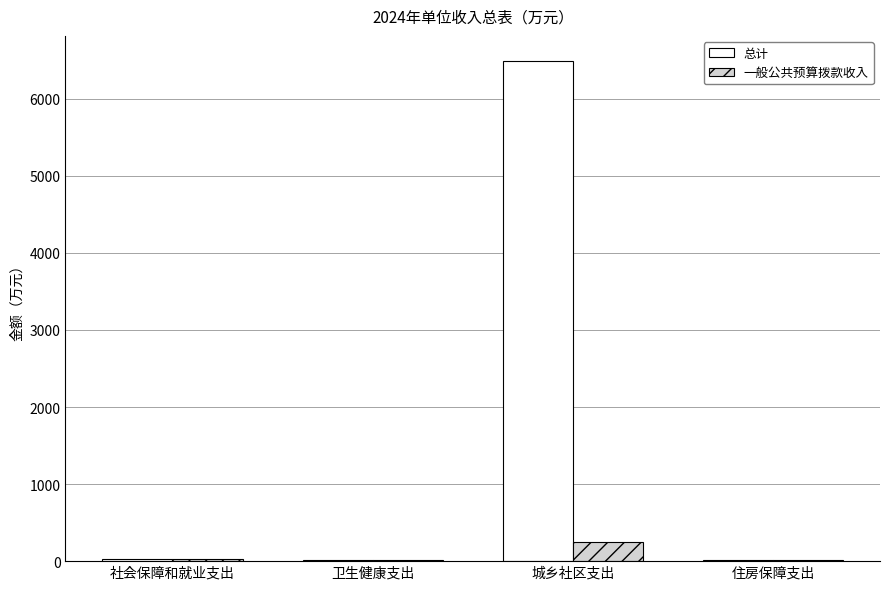

What is the sum of all 一般公共预算拨款收入 values?

315.2